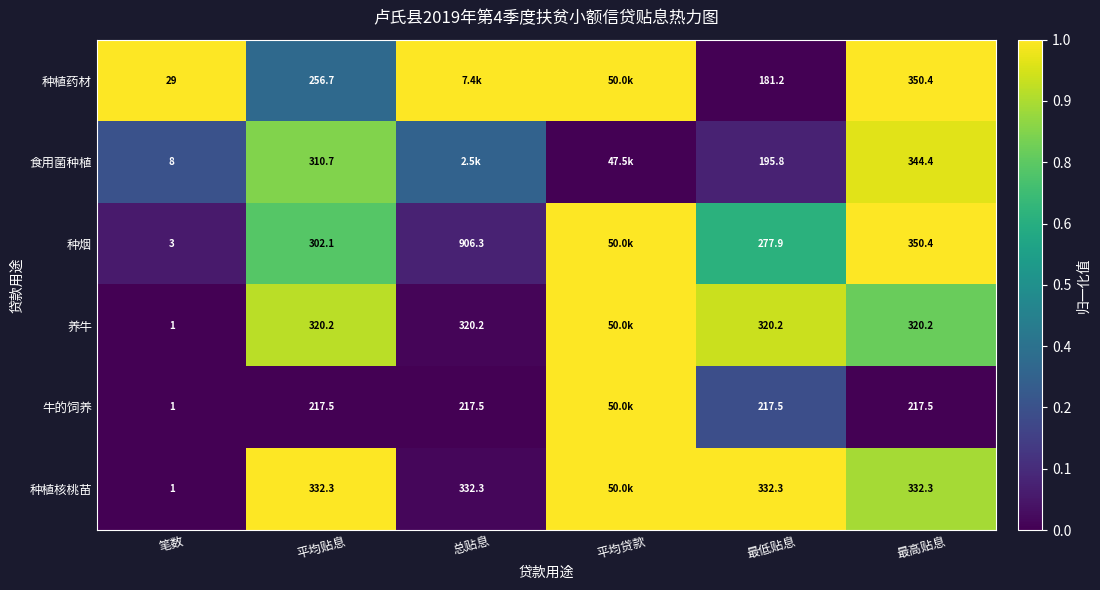

Which series has the largest total across all categories?

种植药材